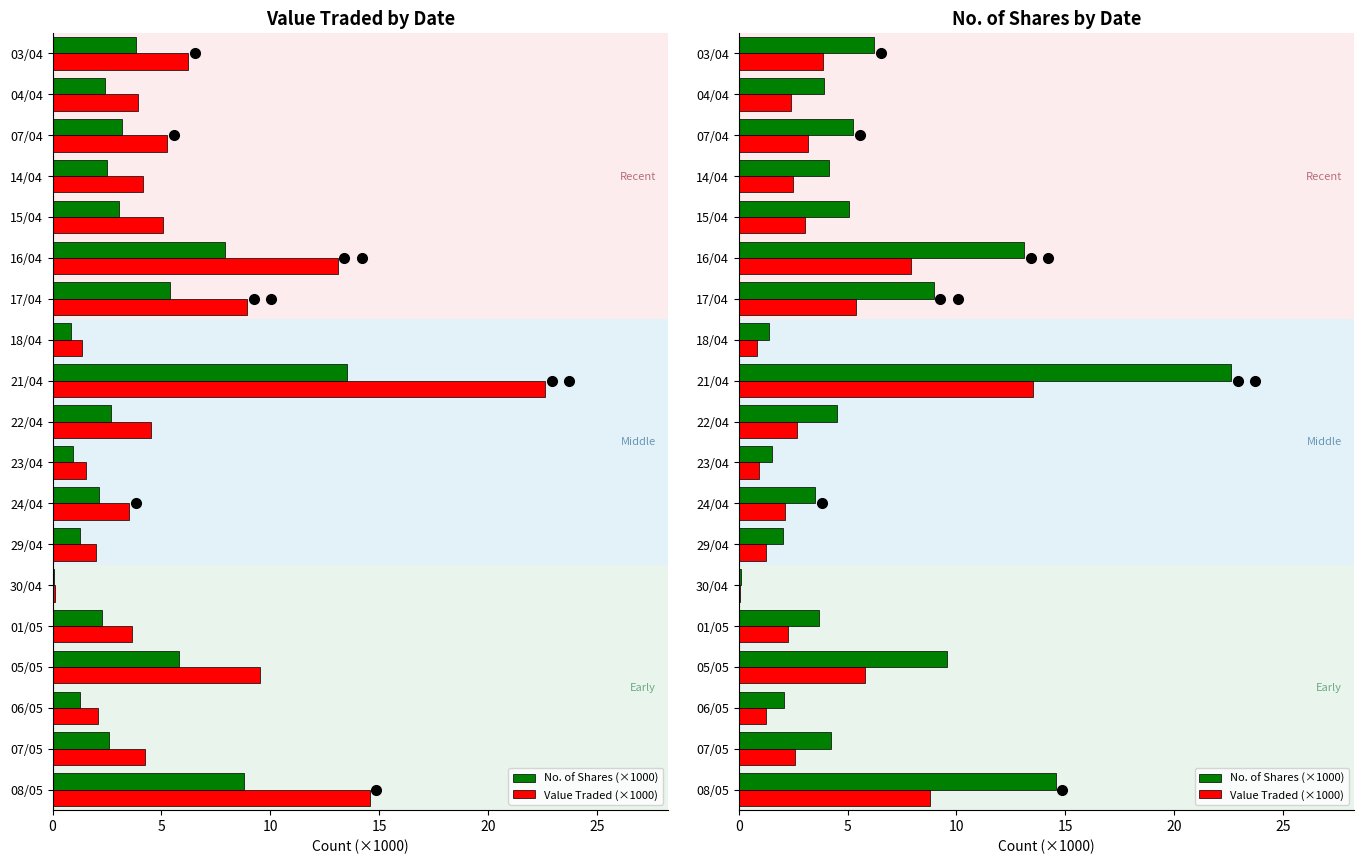

Read the No. of Shares (×1000) value at 18/04.

1.4